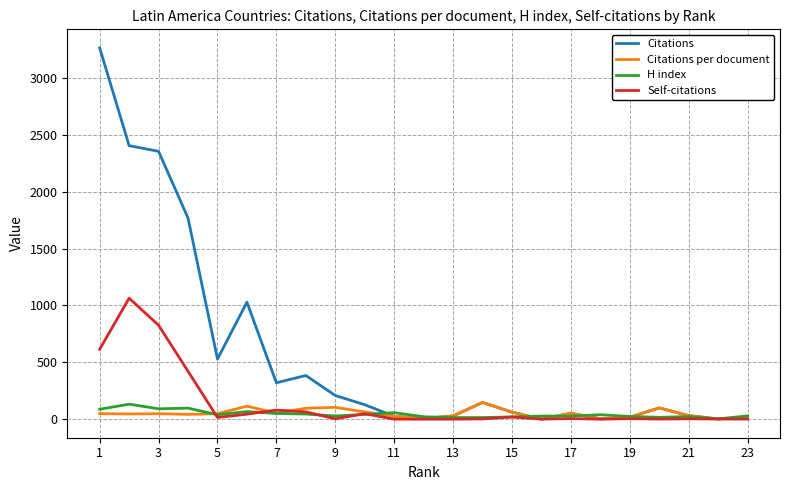

Which series has the widest spread of values?

Citations